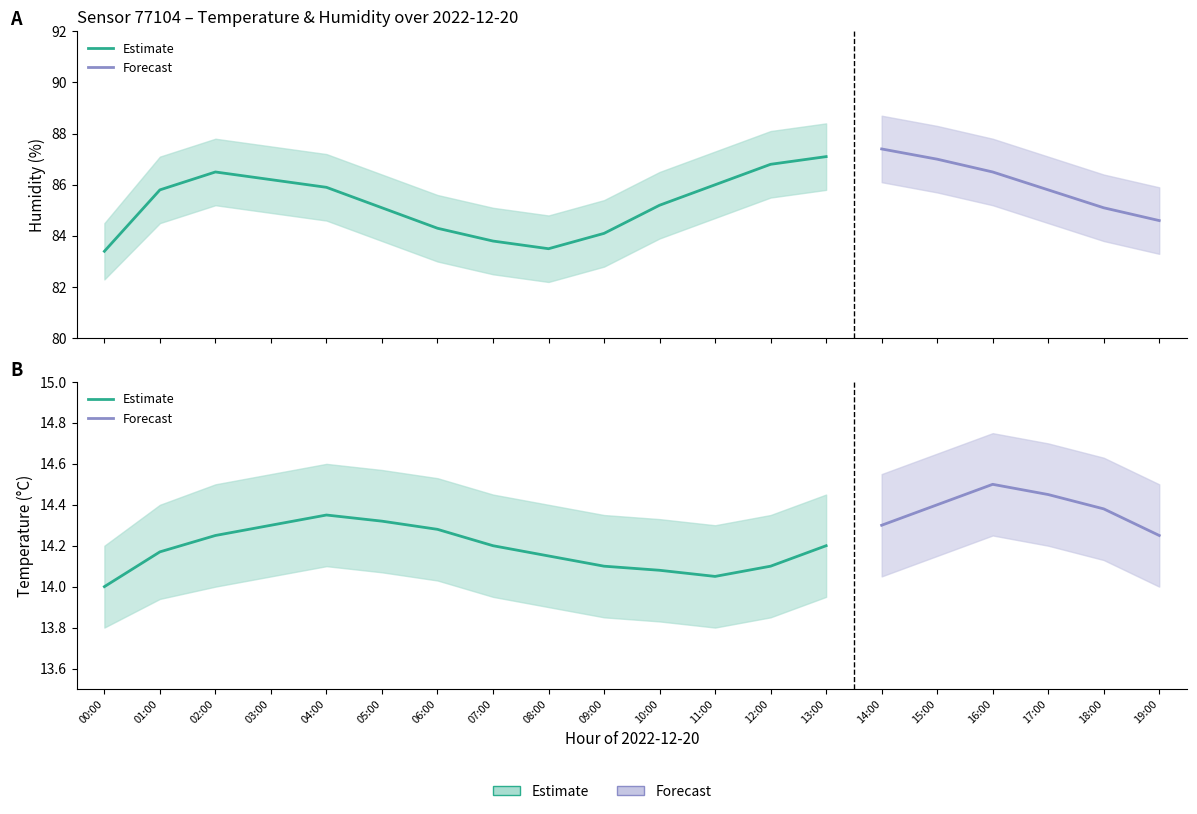

How many temperature_upper values are between 14 and 15?

20